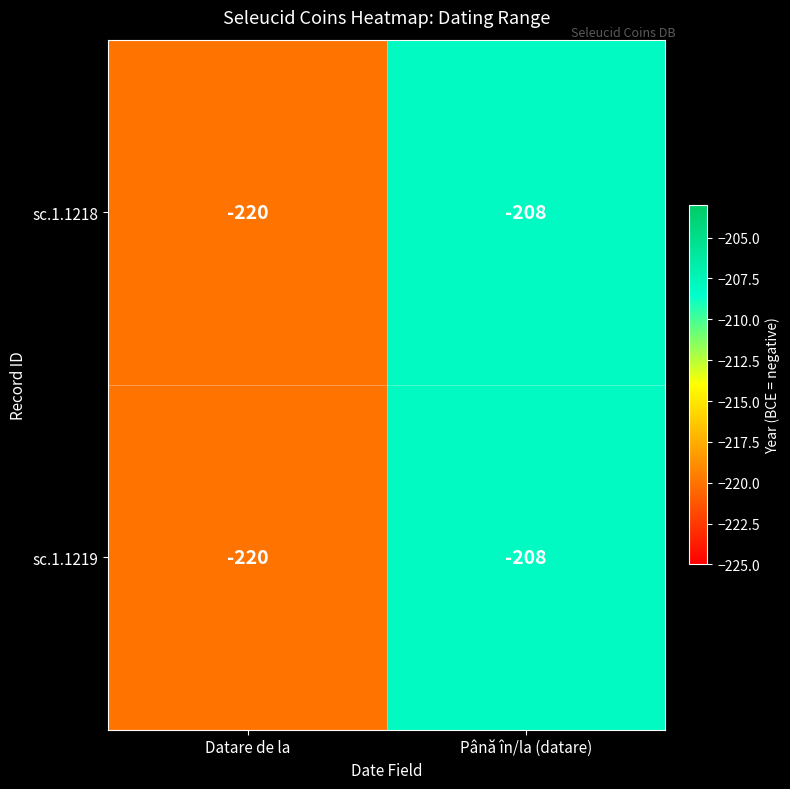

Which category has the highest value in the sc.1.1218 series?

Până în/la (datare)